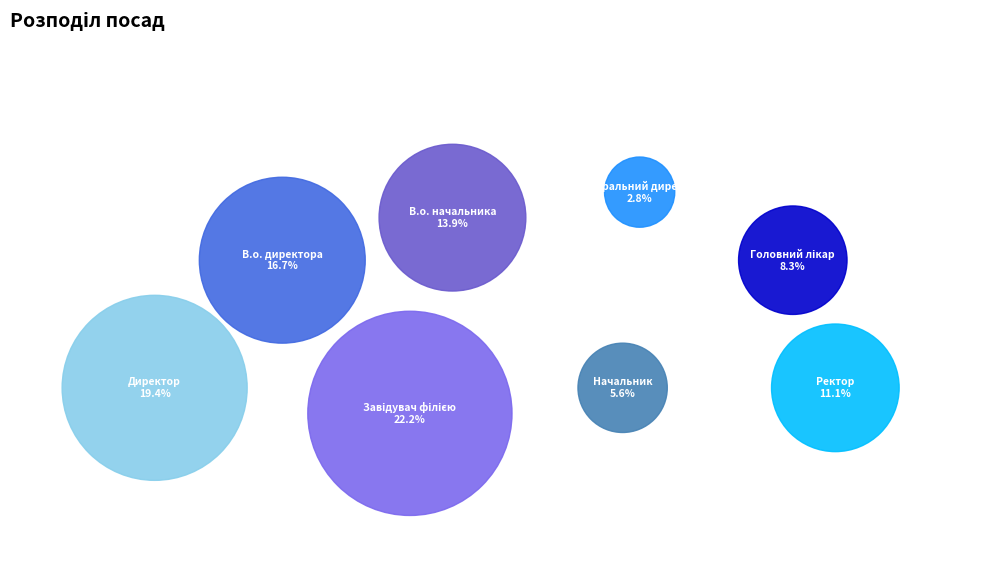

Is there a majority slice in this chart?

No